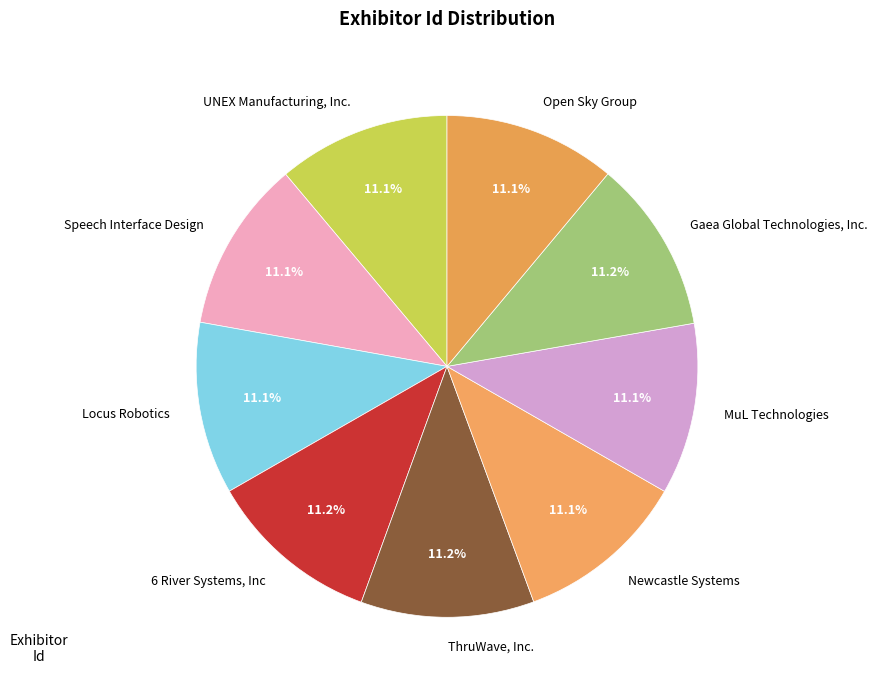

True or false: ThruWave, Inc. accounts for 1% of the total.

False